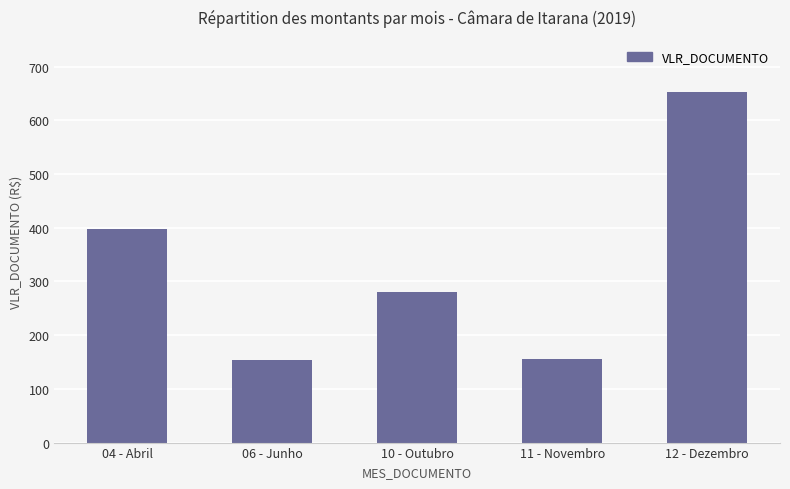

What is the sum of all values?

1639.1